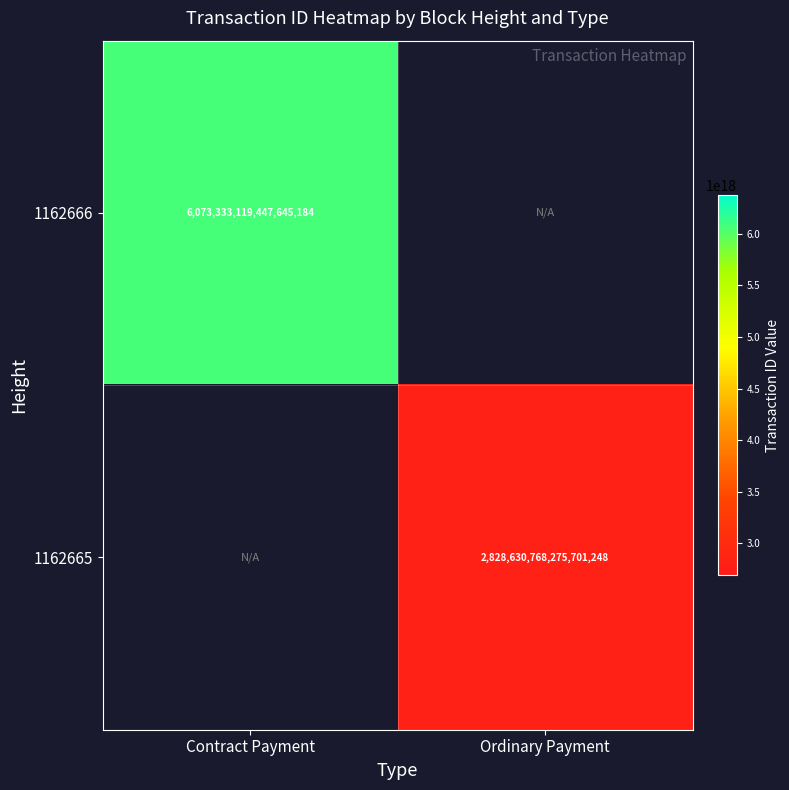

True or false: 1162665 has a value of 2828630768275701248 at Ordinary Payment.

True